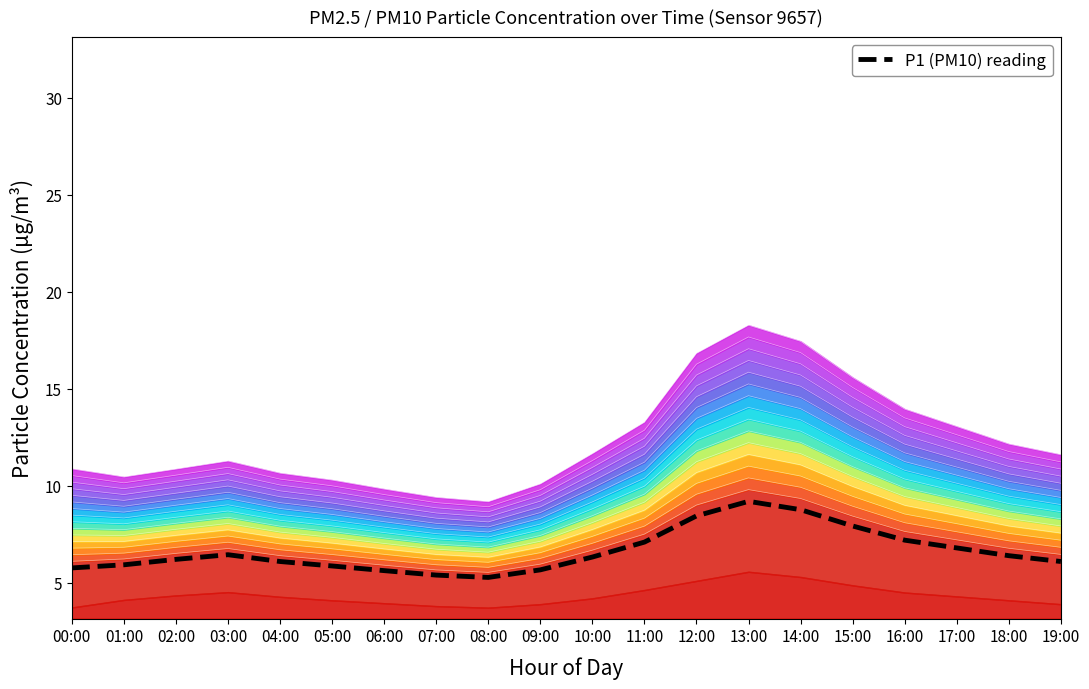

What is the ratio of the value at 04:00 to the value at 19:00?

1.0